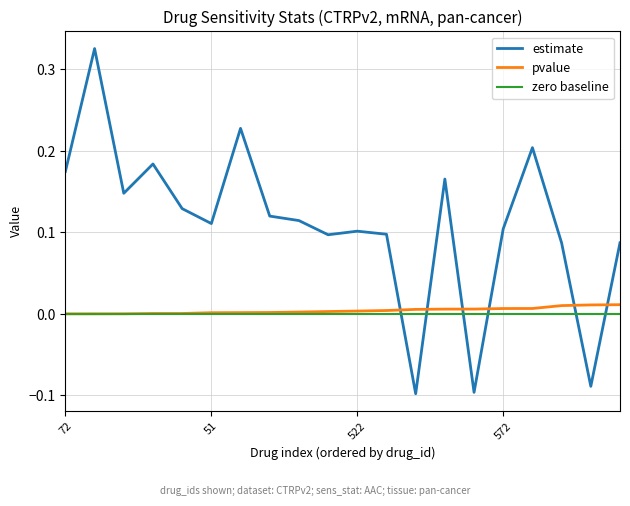

Which series has the widest spread of values?

estimate